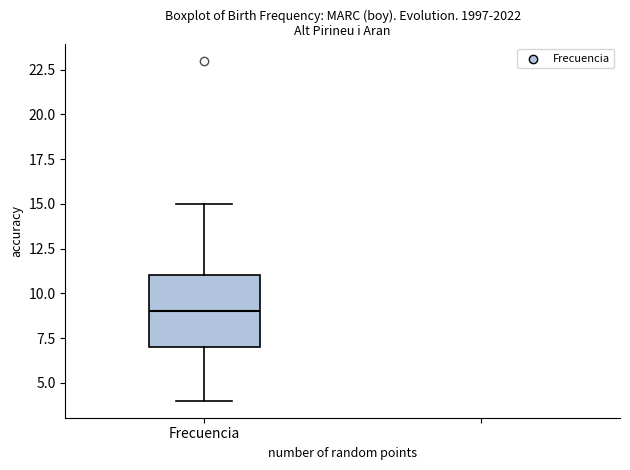

Where does the median line of the box for Frecuencia sit on the y-axis? The values are not printed on the chart, so give them approximately, as read against the axis.

9